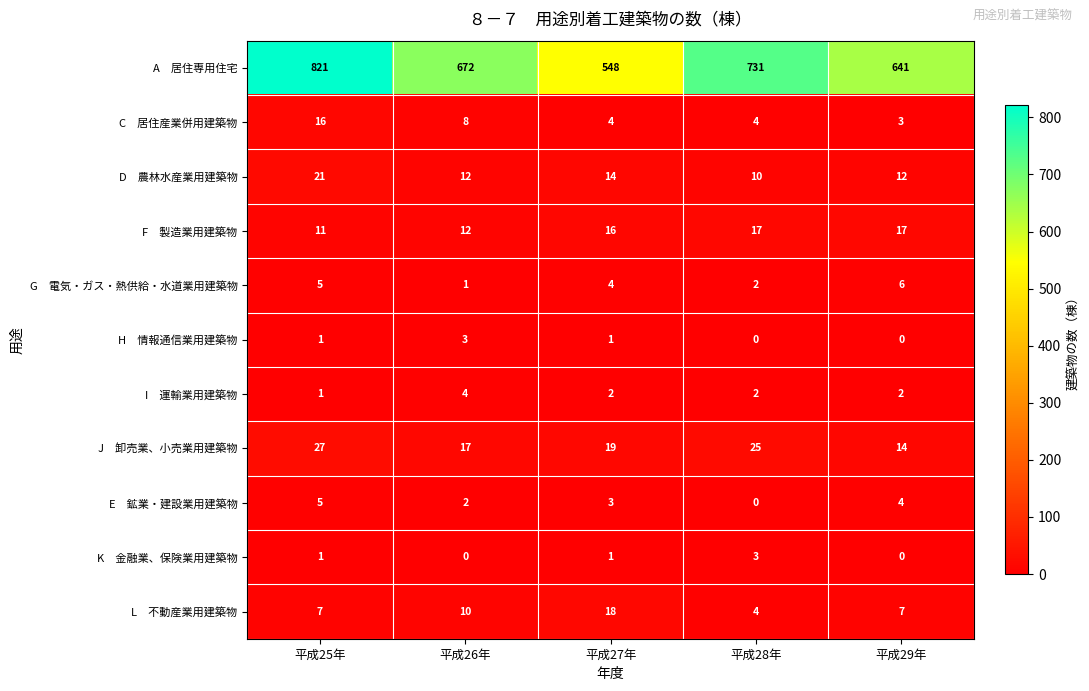

What is the difference between the highest and lowest values at 平成26年?

672